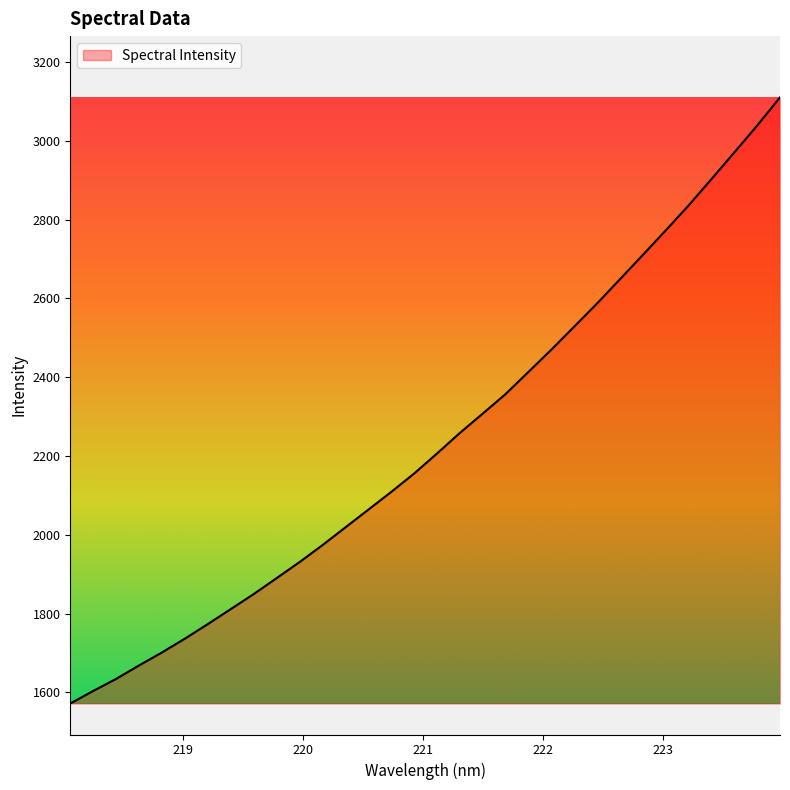

What is the smallest value displayed?

1572.0